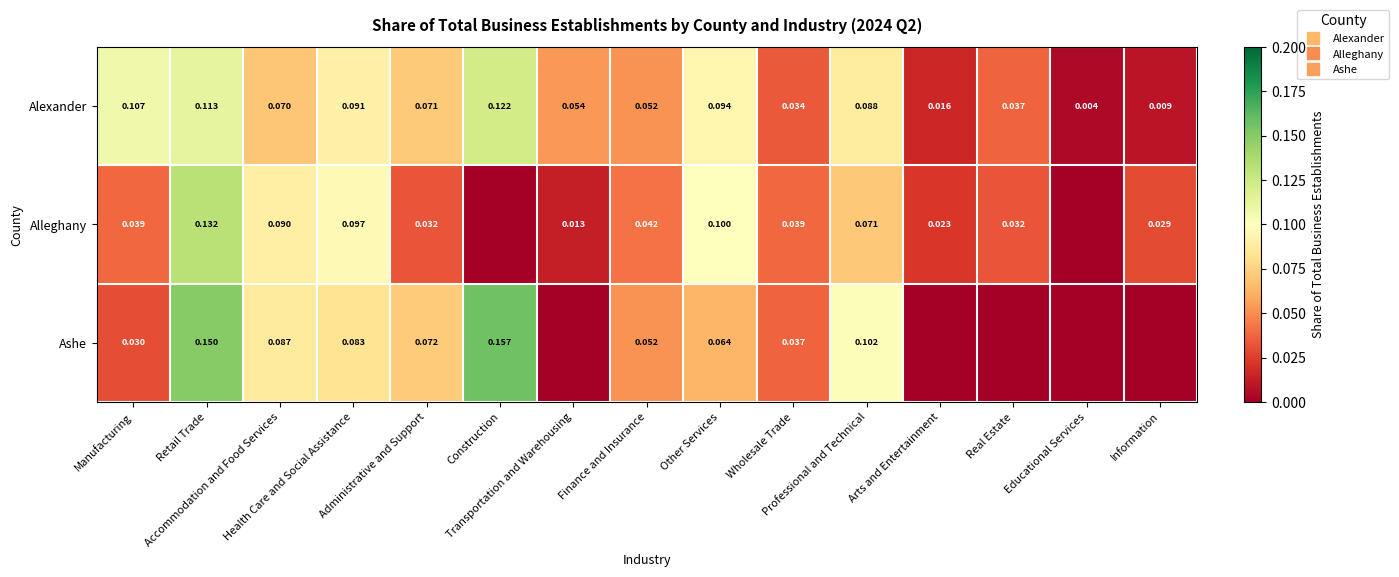

What is the difference between the maximum and minimum values in the Alleghany series?

0.1